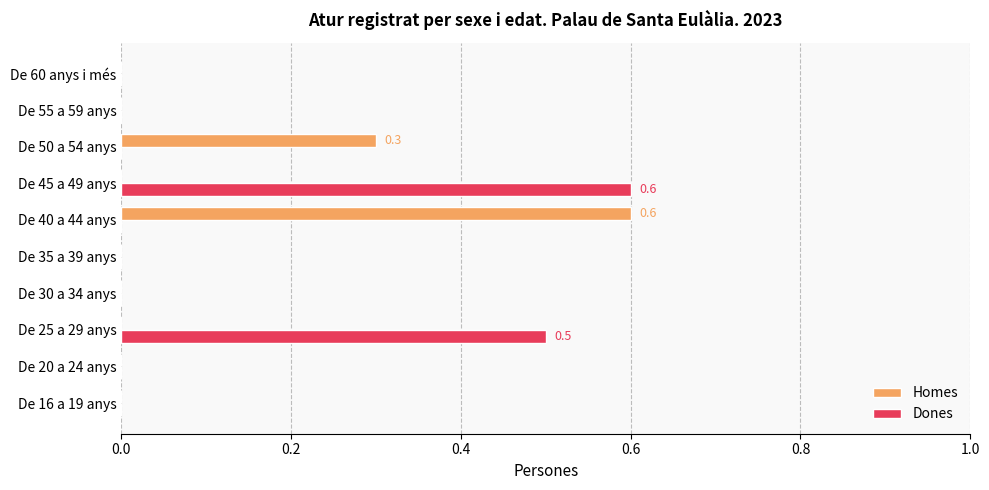

What is the sum of all Dones values?

1.1